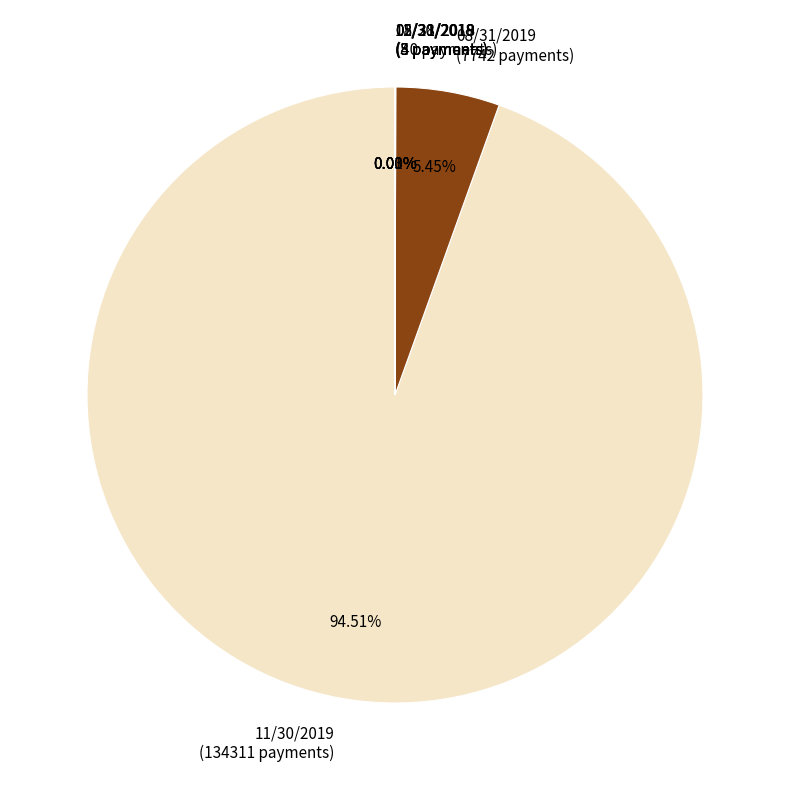

Is there any slice that represents more than half of the pie?

Yes